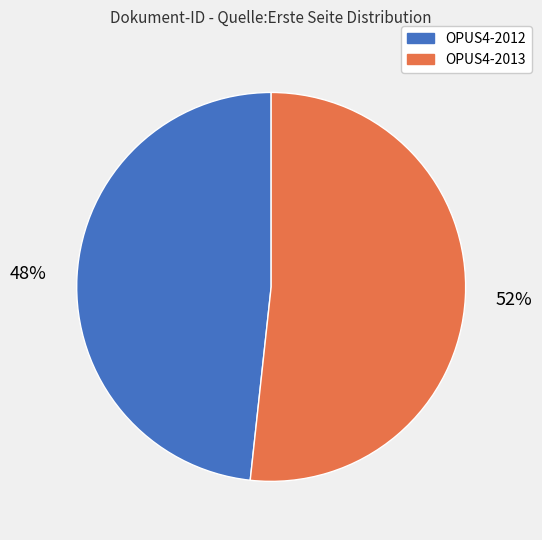

Count the number of slices in the pie.

2